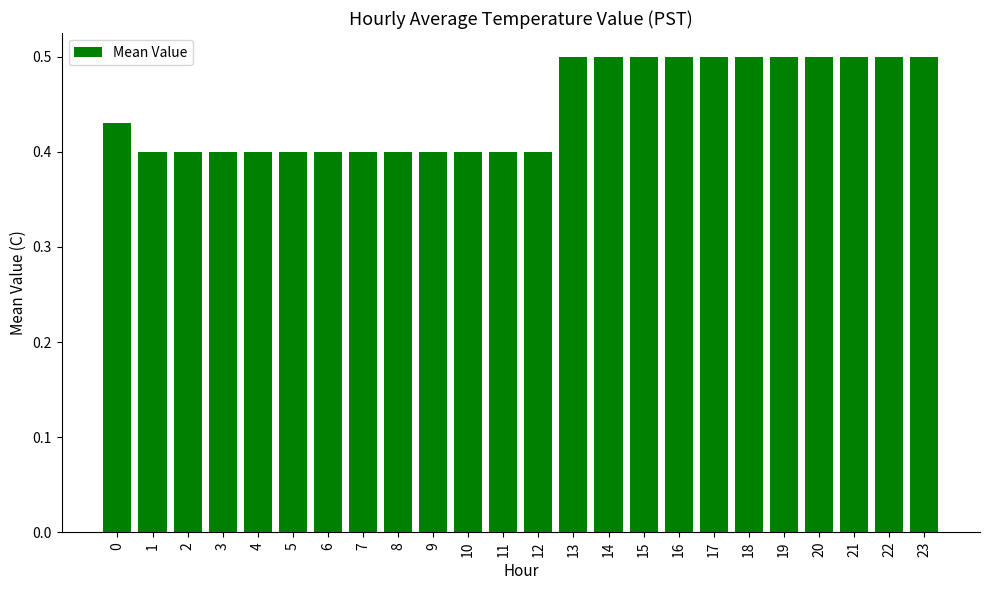

How many distinct data groups are displayed?

1